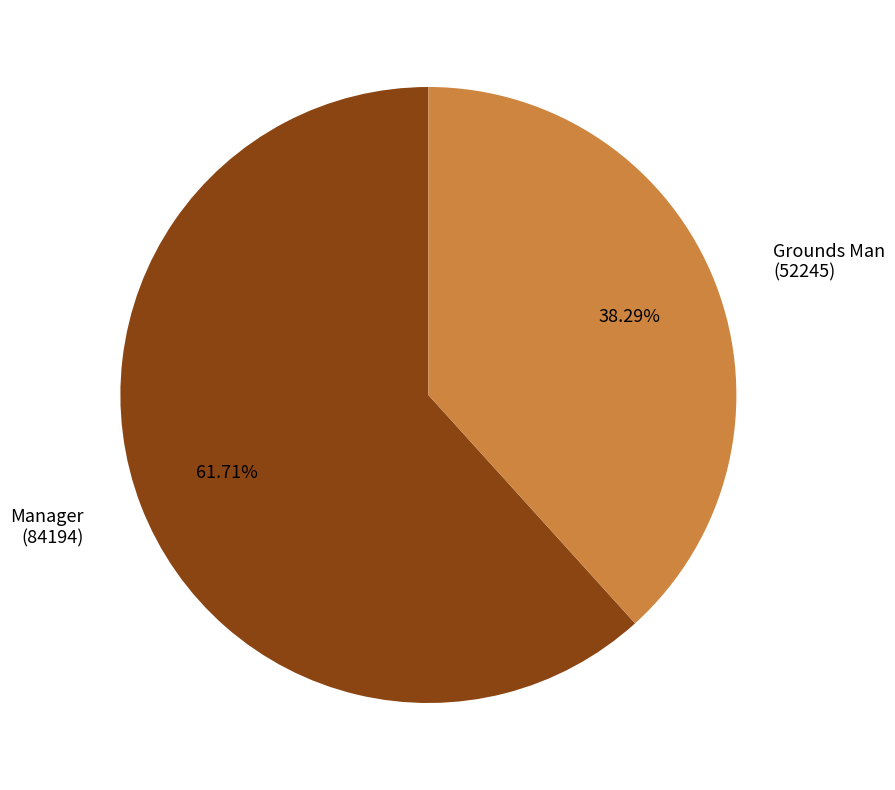

Is there a majority slice in this chart?

Yes